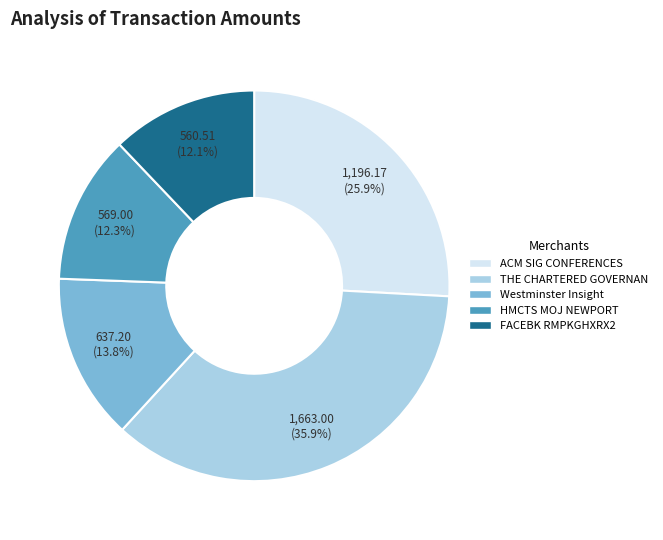

Which category has the biggest portion of the pie?

THE CHARTERED GOVERNAN